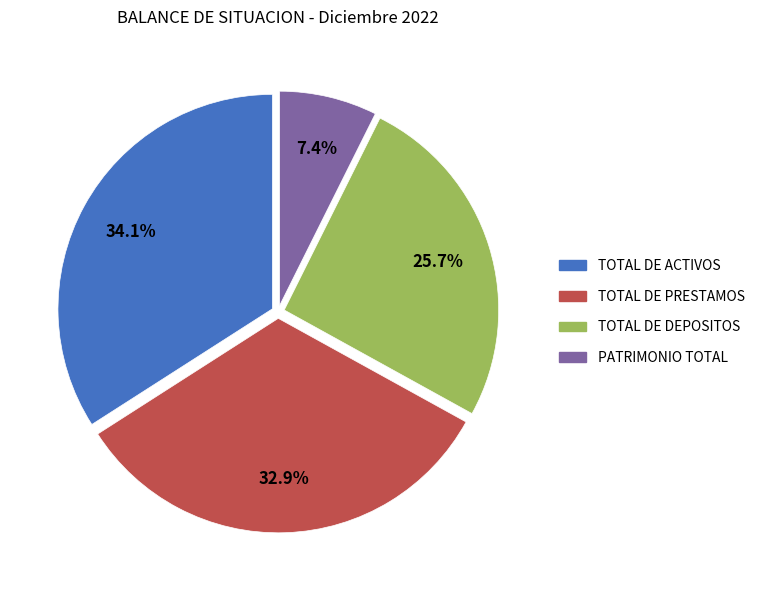

Does any single category account for the majority?

No